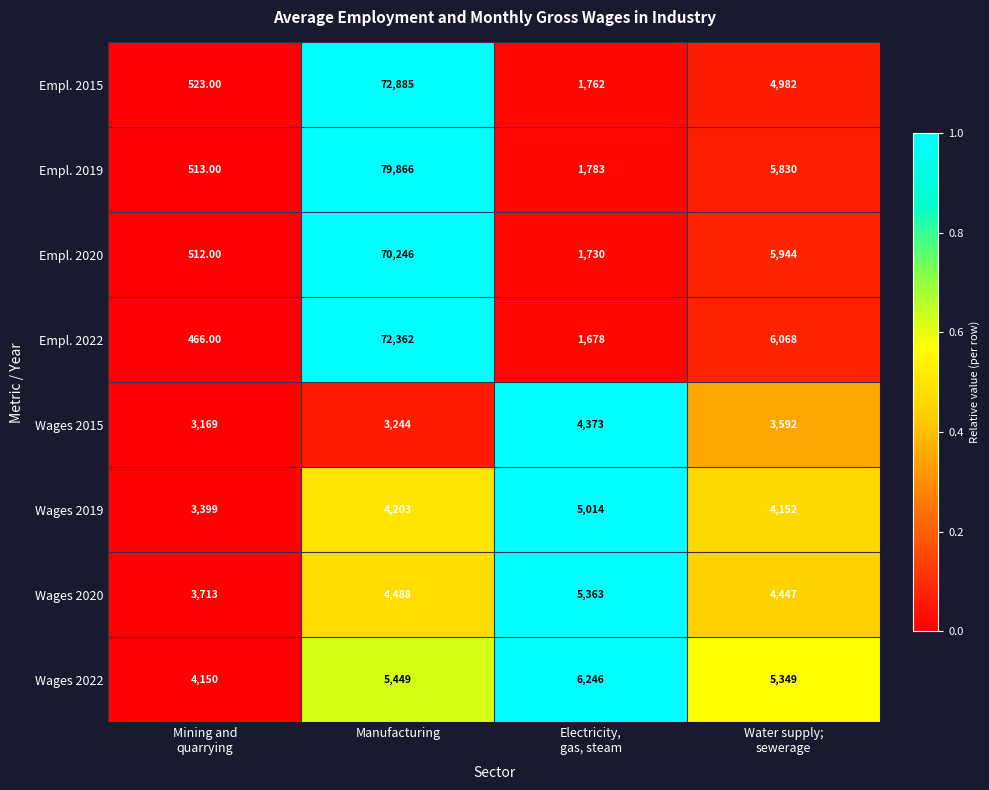

What is the sum of all Empl. 2015 values?

80152